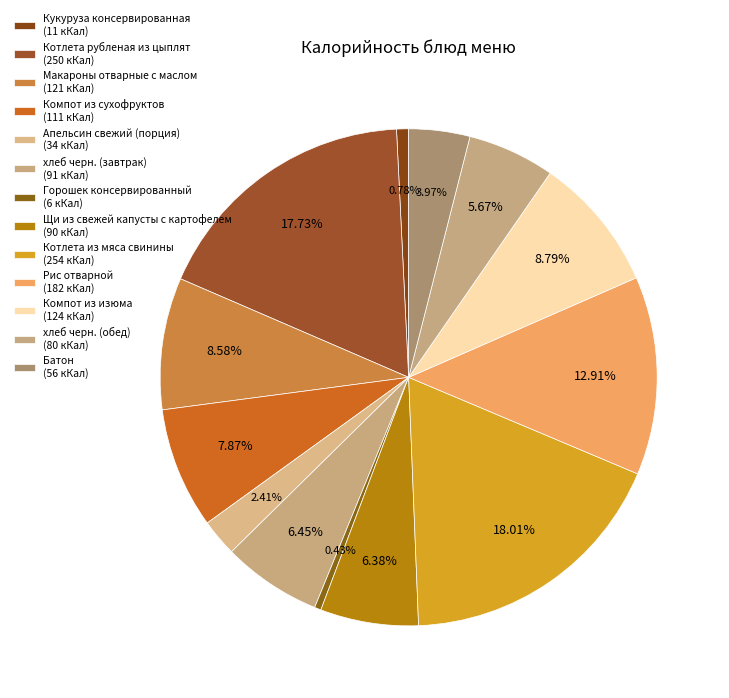

The хлеб черн. (обед) slice represents 21% of the pie. True or false?

False